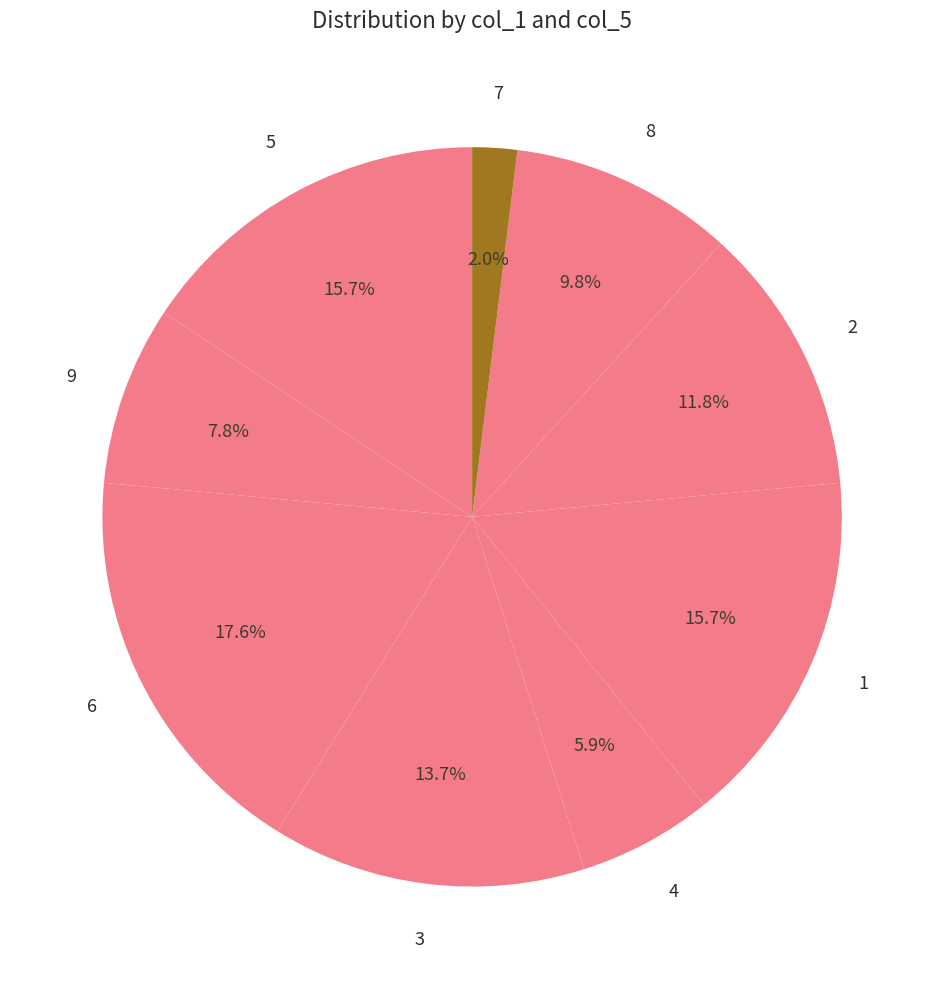

Count the number of slices in the pie.

9